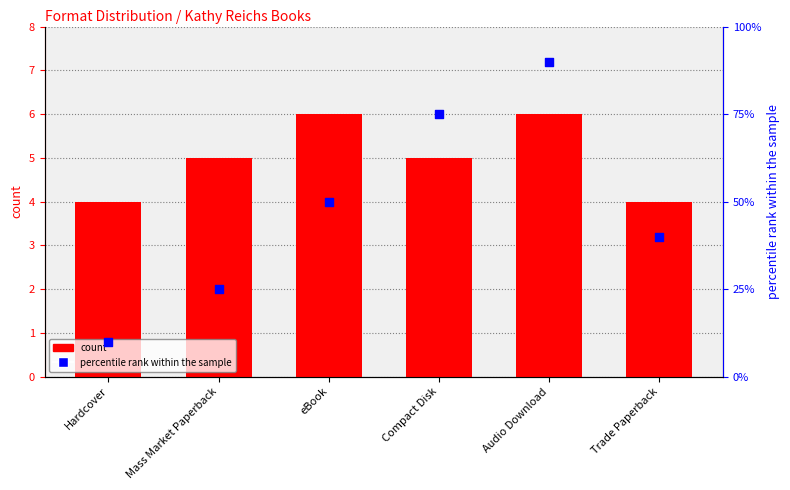

Which series has the largest total across all categories?

percentile rank within the sample